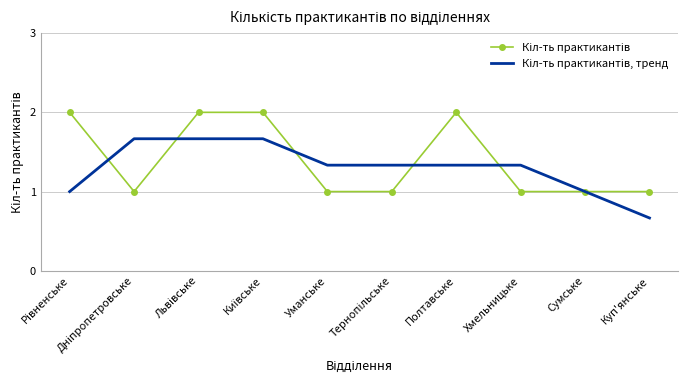

What position from the right is Сумське?

2